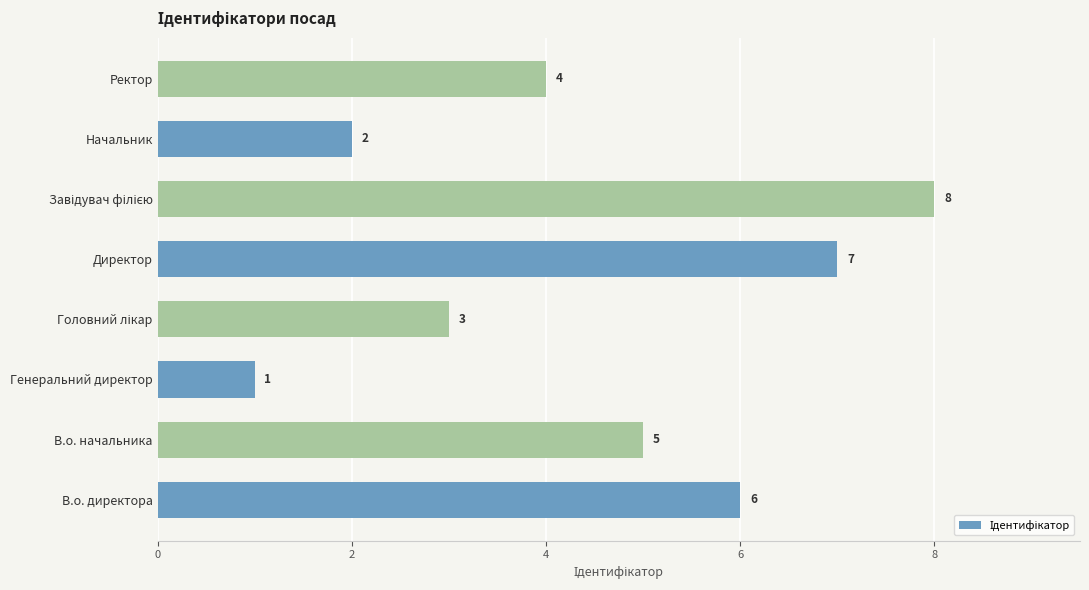

What is the ratio of the value at В.о. директора to the value at Ректор?

1.5